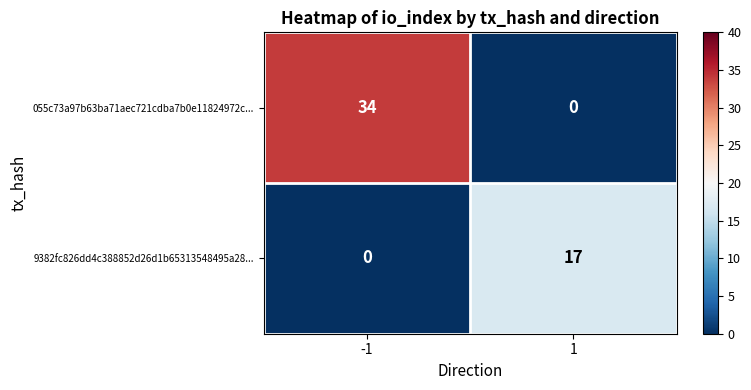

Between -1 and 1, which series saw the biggest shift?

055c73a97b63ba71aec721cdba7b0e11824972c...